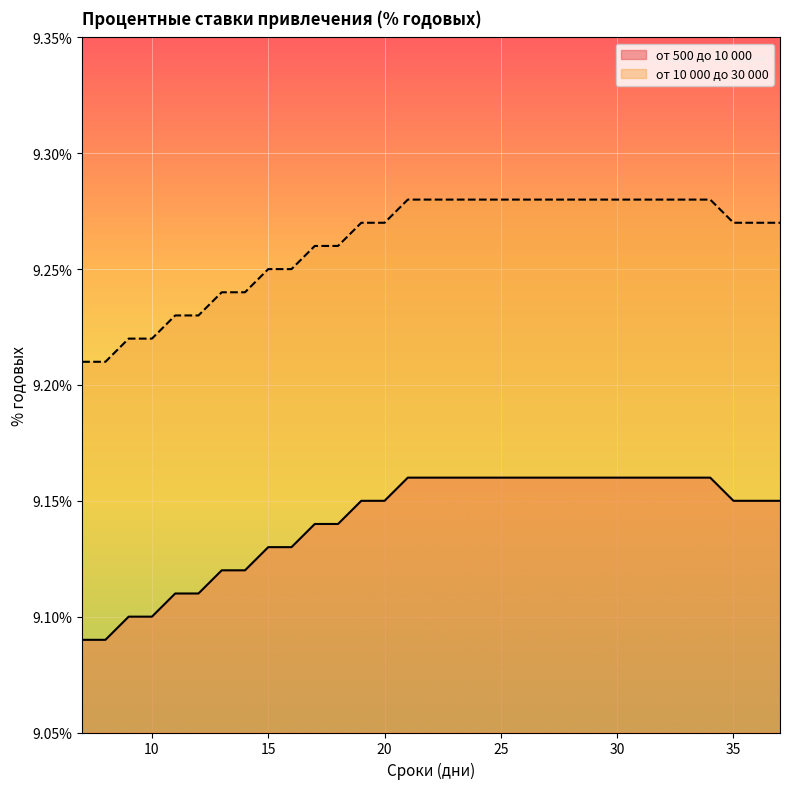

At which label does от 10 000 до 30 000 reach its minimum?

7